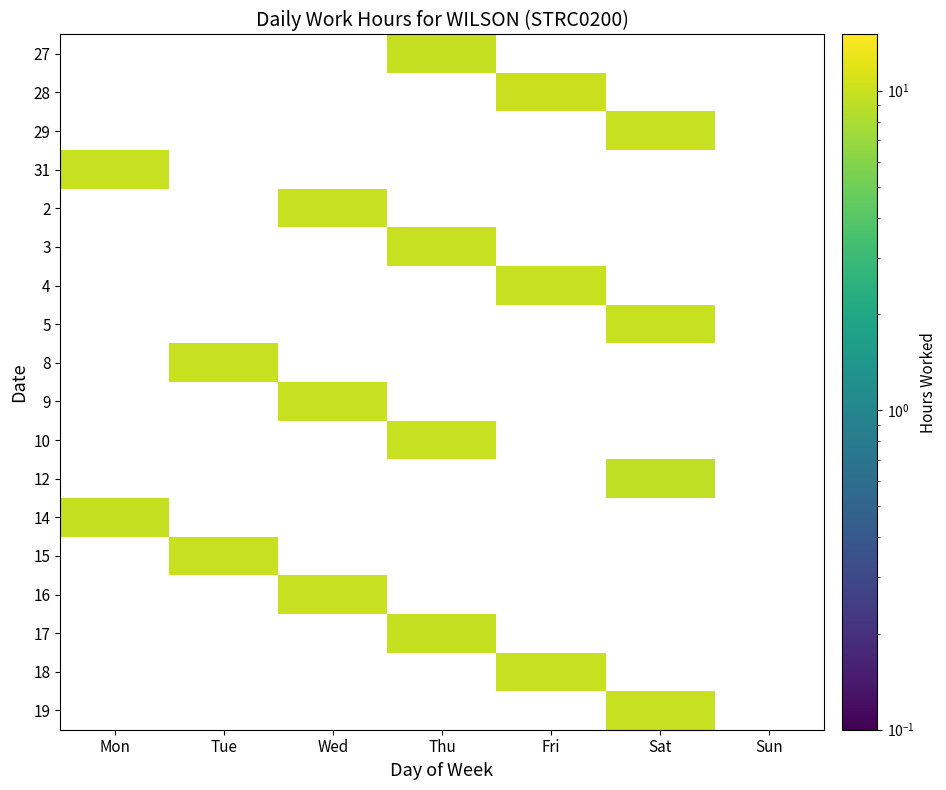

Is the value of 28 at Wed greater than the value of 16 at Mon?

No